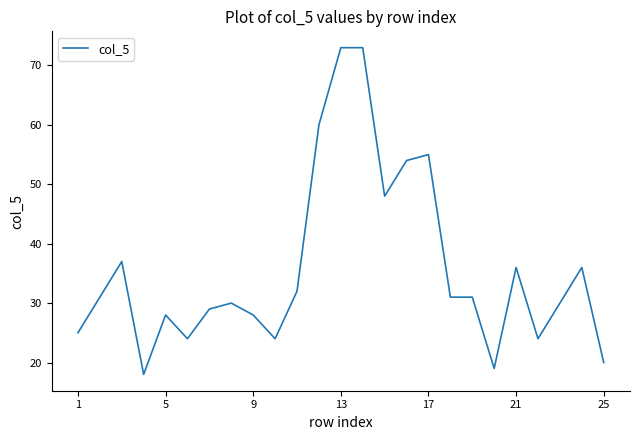

What is the maximum value shown in the chart?

73